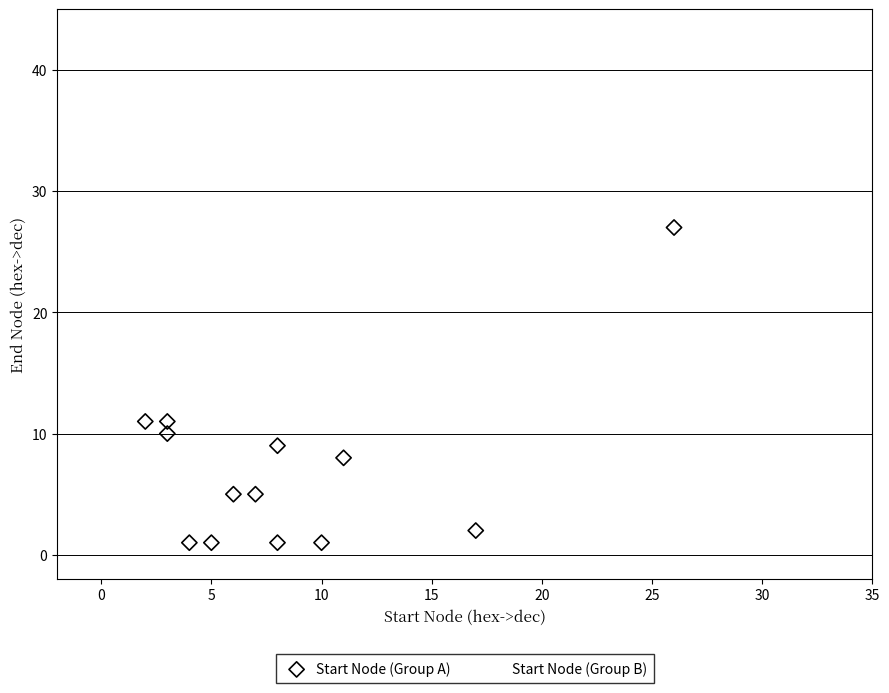

Which series has the largest Y range (max minus min)?

Start Node (Group B)